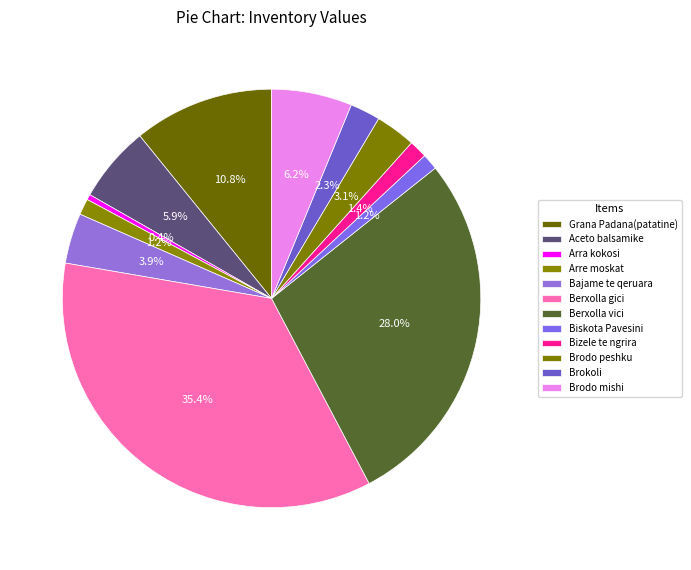

To the nearest percent, what is the difference between the largest and smallest slice percentages?

35%